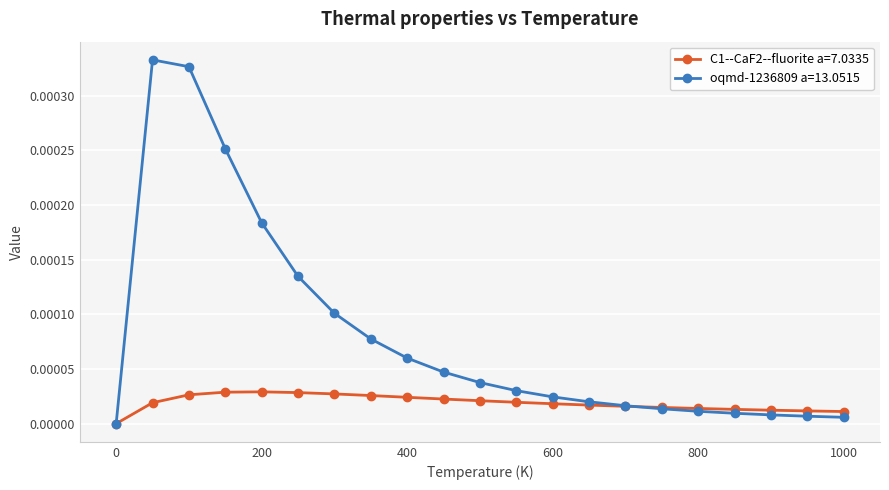

Which series has the largest total across all categories?

oqmd-1236809 a=13.0515